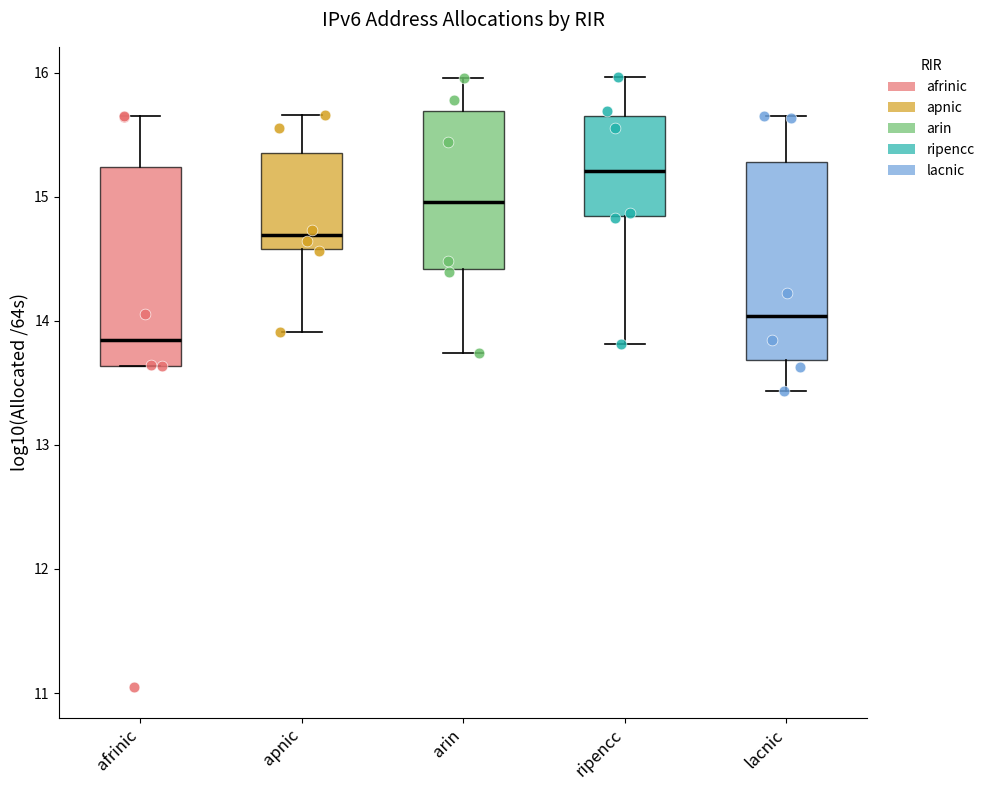

Reading left to right, read every box against the y-axis: the position of its median line, the range the box covers, and the ends of its whiskers. The values are not printed on the chart, so give them approximately, as read against the axis.

afrinic: median 13.8, box 13.6 to 15.2, whiskers 13.6 to 15.7
apnic: median 14.7, box 14.6 to 15.4, whiskers 13.9 to 15.7
arin: median 15.0, box 14.4 to 15.7, whiskers 13.7 to 16.0
ripencc: median 15.2, box 14.8 to 15.7, whiskers 13.8 to 16.0
lacnic: median 14.0, box 13.7 to 15.3, whiskers 13.4 to 15.7